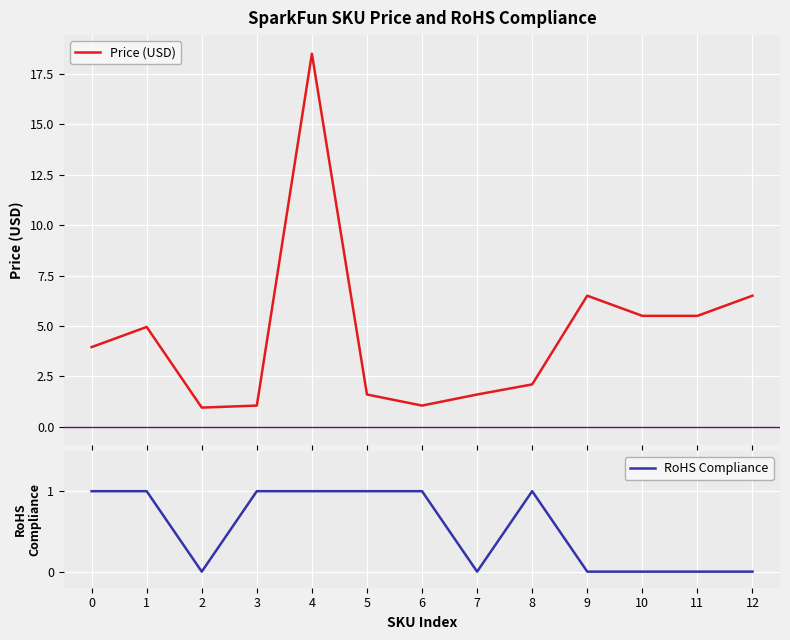

What are all the series names shown in the legend?

Price (USD), RoHS Compliance